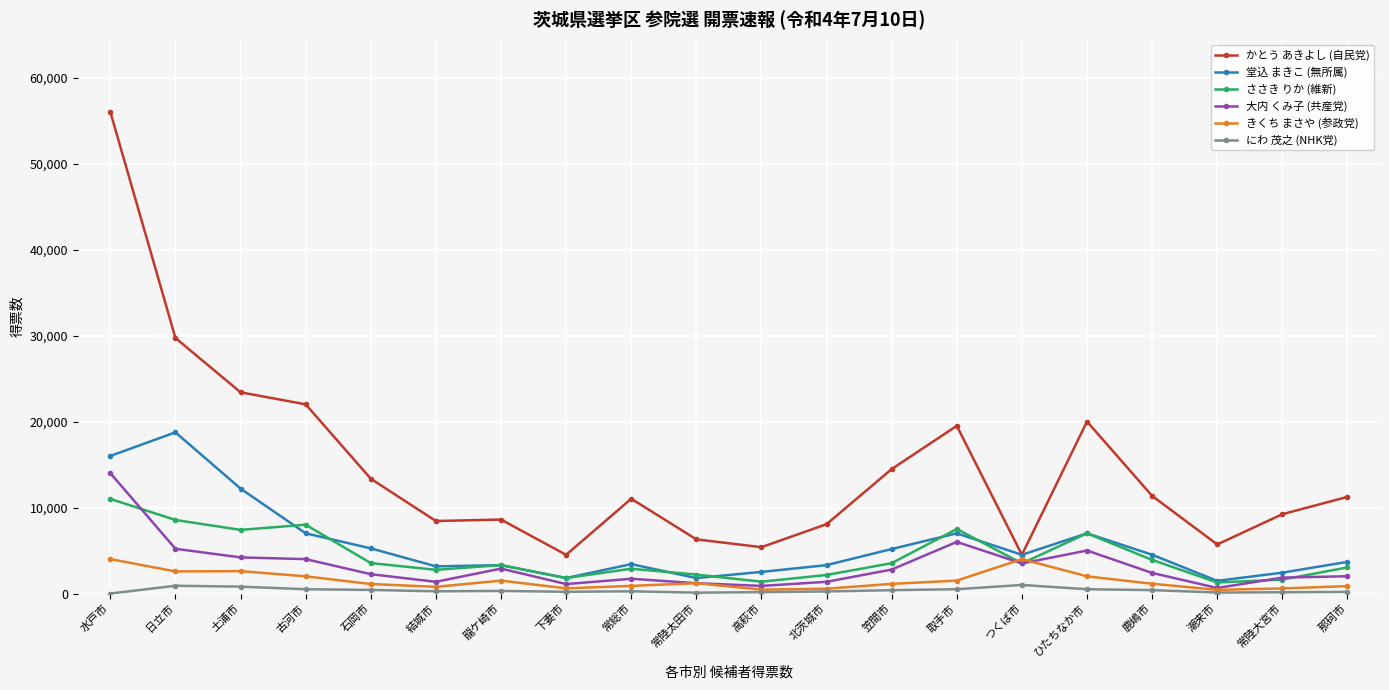

At which label is 堂込 まきこ (無所属) closest to 10108?

土浦市